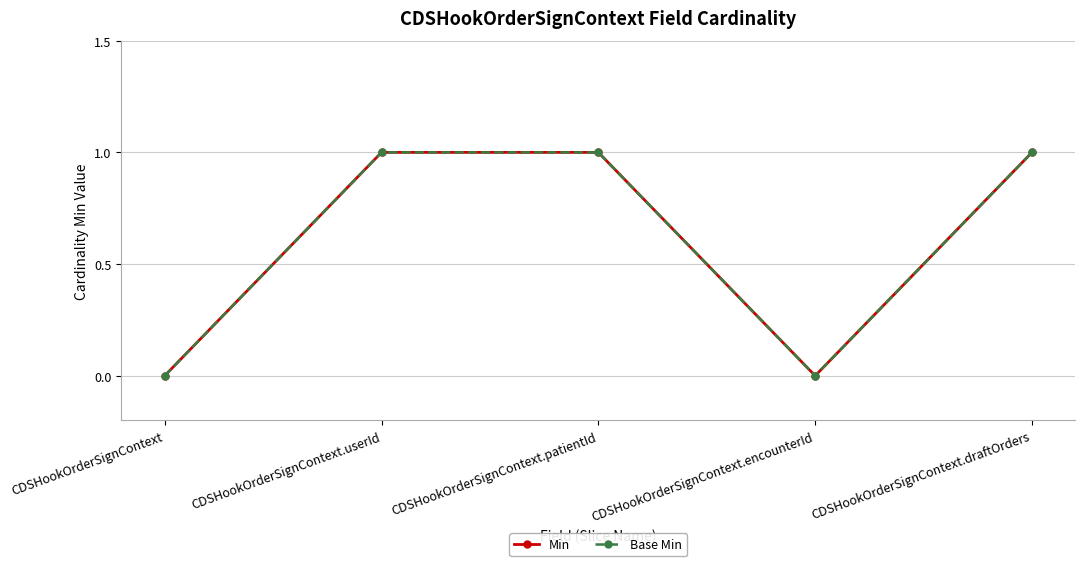

Which series has the largest range (max minus min)?

Min